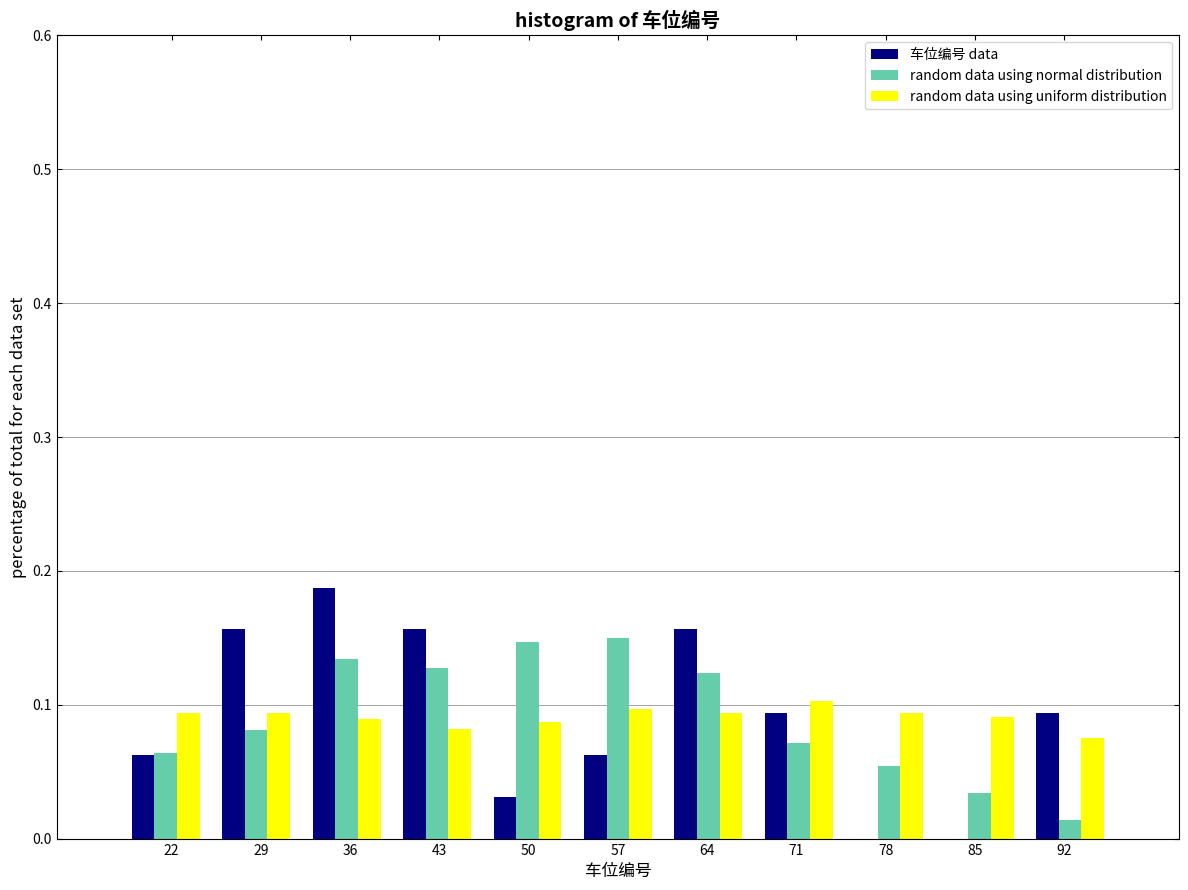

Reading left to right, transcribe this chart: for each range on the x-axis, give the height of each series' bar. Neither the bar edges nor the heights are printed on the chart, so give them approximately, as read against the axes.

18 to 25: 车位编号 data=0.06	random data using normal distribution=0.06	random data using uniform distribution=0.09
25 to 32: 车位编号 data=0.16	random data using normal distribution=0.08	random data using uniform distribution=0.09
32 to 39: 车位编号 data=0.19	random data using normal distribution=0.13	random data using uniform distribution=0.09
39 to 46: 车位编号 data=0.16	random data using normal distribution=0.13	random data using uniform distribution=0.08
46 to 53: 车位编号 data=0.03	random data using normal distribution=0.15	random data using uniform distribution=0.09
53 to 61: 车位编号 data=0.06	random data using normal distribution=0.15	random data using uniform distribution=0.10
61 to 68: 车位编号 data=0.16	random data using normal distribution=0.12	random data using uniform distribution=0.09
68 to 75: 车位编号 data=0.09	random data using normal distribution=0.07	random data using uniform distribution=0.10
75 to 82: 车位编号 data=0	random data using normal distribution=0.05	random data using uniform distribution=0.09
82 to 89: 车位编号 data=0	random data using normal distribution=0.03	random data using uniform distribution=0.09
89 to 96: 车位编号 data=0.09	random data using normal distribution=0.01	random data using uniform distribution=0.08